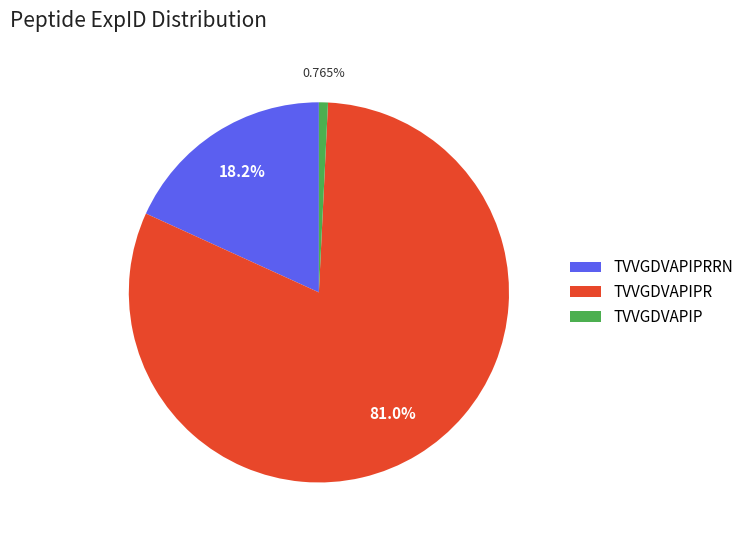

Combined, do TVVGDVAPIPRRN and TVVGDVAPIPR account for over 50%?

Yes